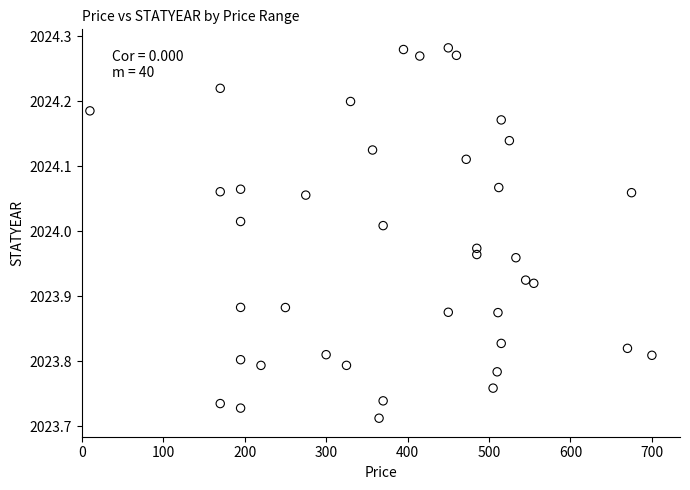

What is the range of Y values (max minus min)?

0.6